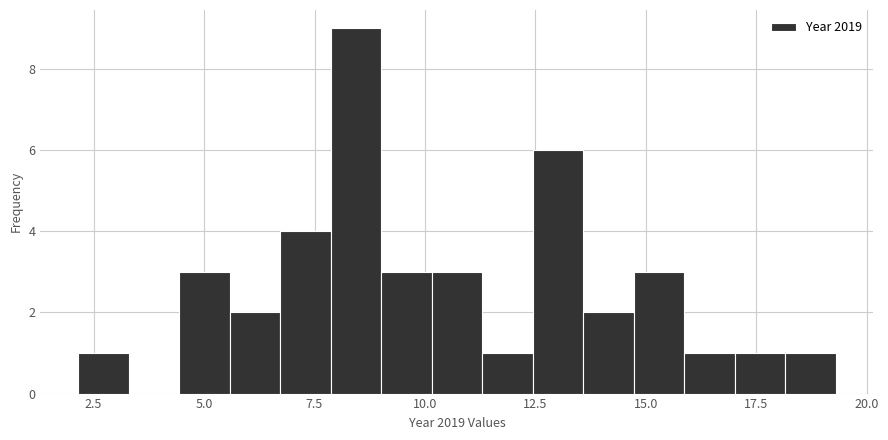

Around what value on the x-axis is the tallest bar? Give the approximate position of its centre, as read against the axis.

8.5